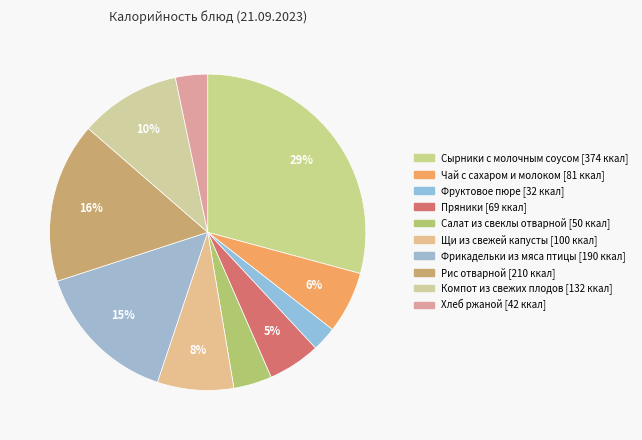

How many segments does this pie chart have?

10